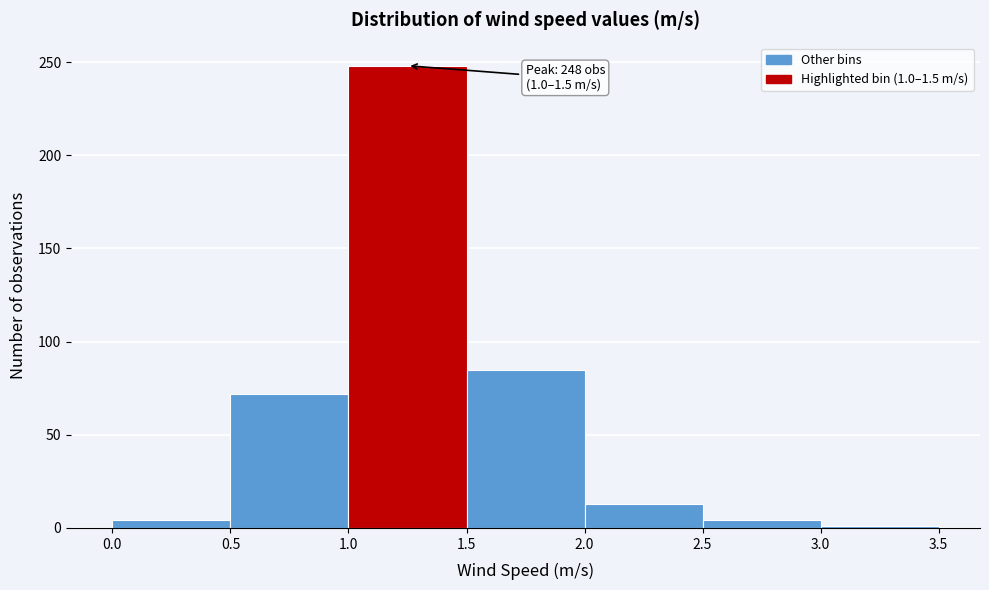

Which range on the x-axis has the tallest bar?

1.0 to 1.5